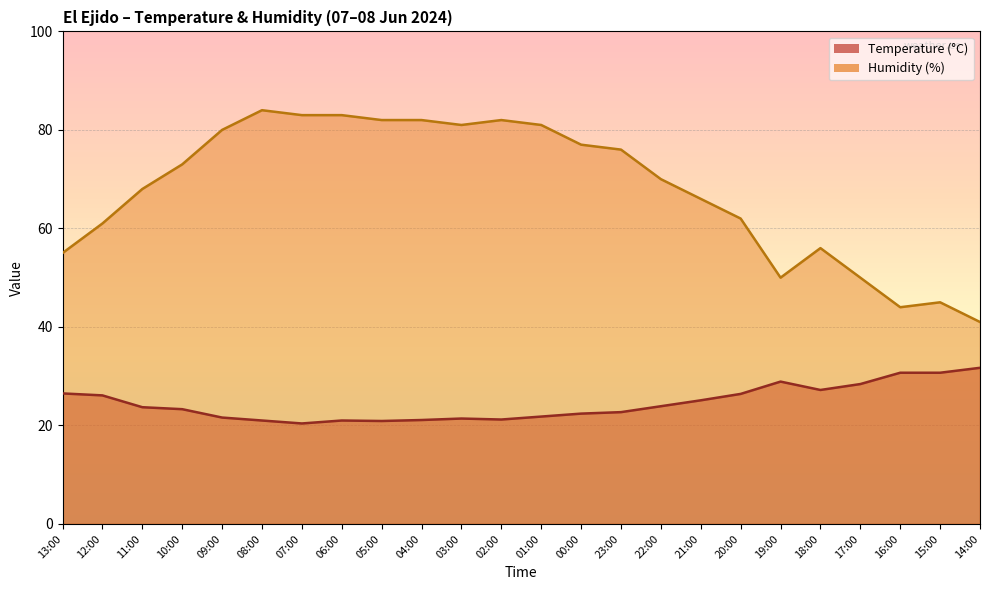

What is the average value of the Humidity (%) series?

68.0